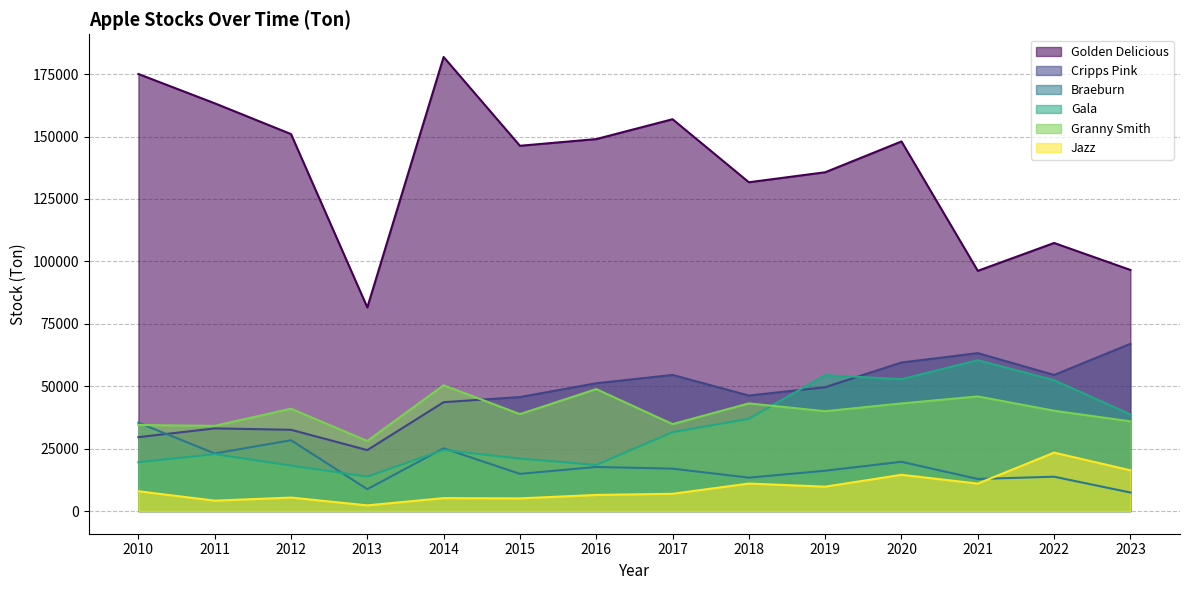

Is the value of Braeburn at 2020 greater than the value of Jazz at 2021?

Yes